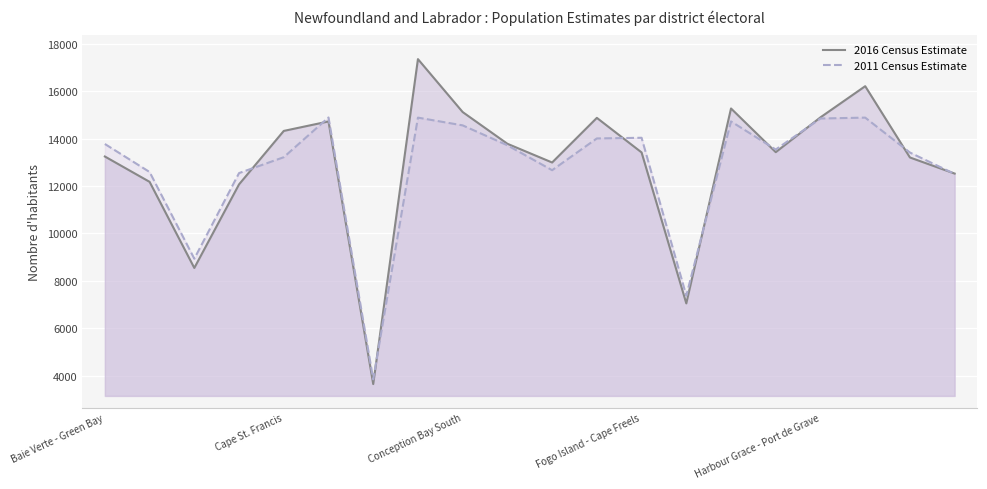

Is it true that 2016 Census Estimate equals 13204 at 18?

True